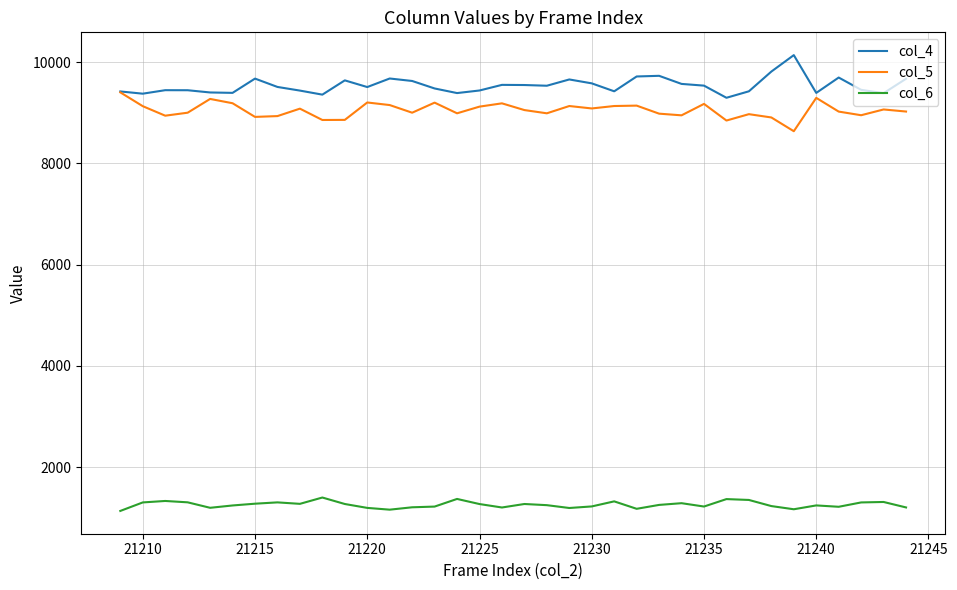

Which series has the largest total across all categories?

col_4